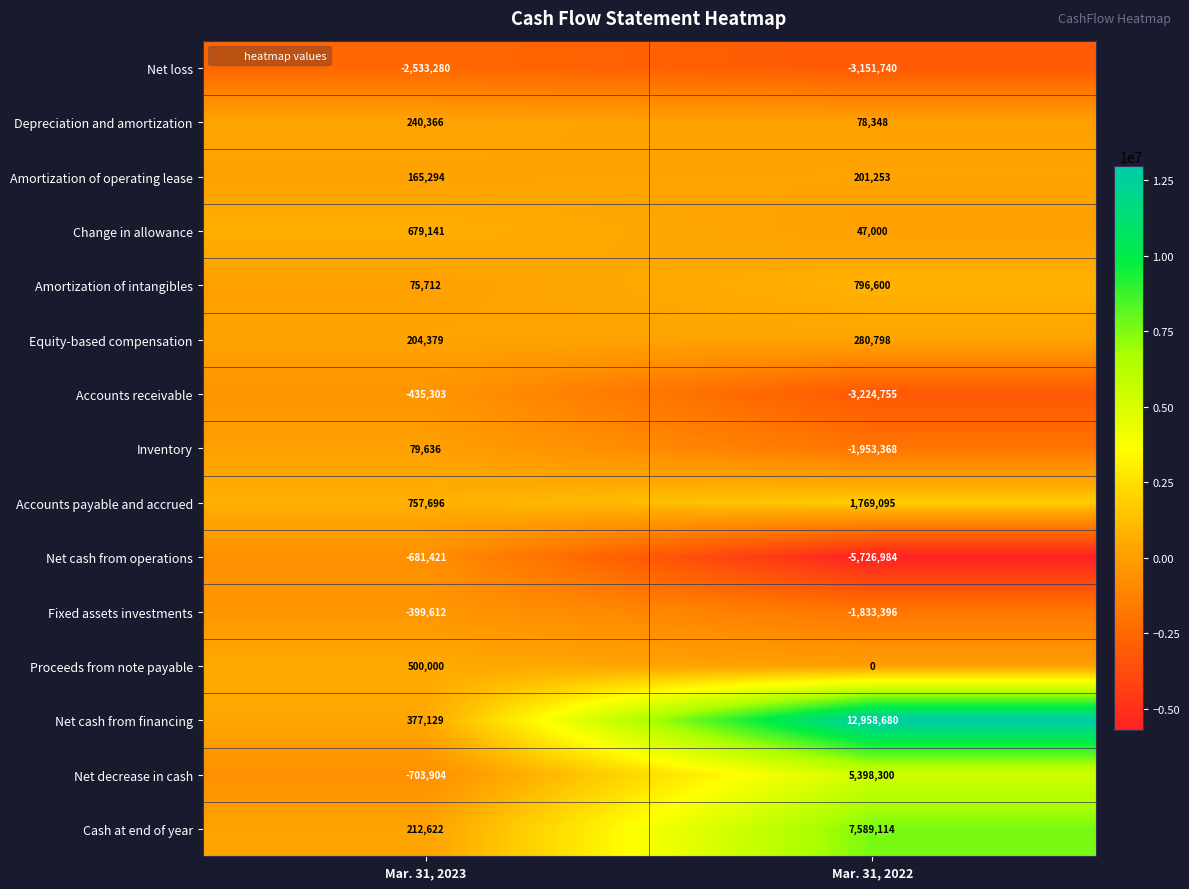

At Mar. 31, 2023, list the series in order from largest to smallest.

Accounts payable and accrued, Change in allowance, Proceeds from note payable, Net cash from financing, Depreciation and amortization, Cash at end of year, Equity-based compensation, Amortization of operating lease, Inventory, Amortization of intangibles, Fixed assets investments, Accounts receivable, Net cash from operations, Net decrease in cash, Net loss